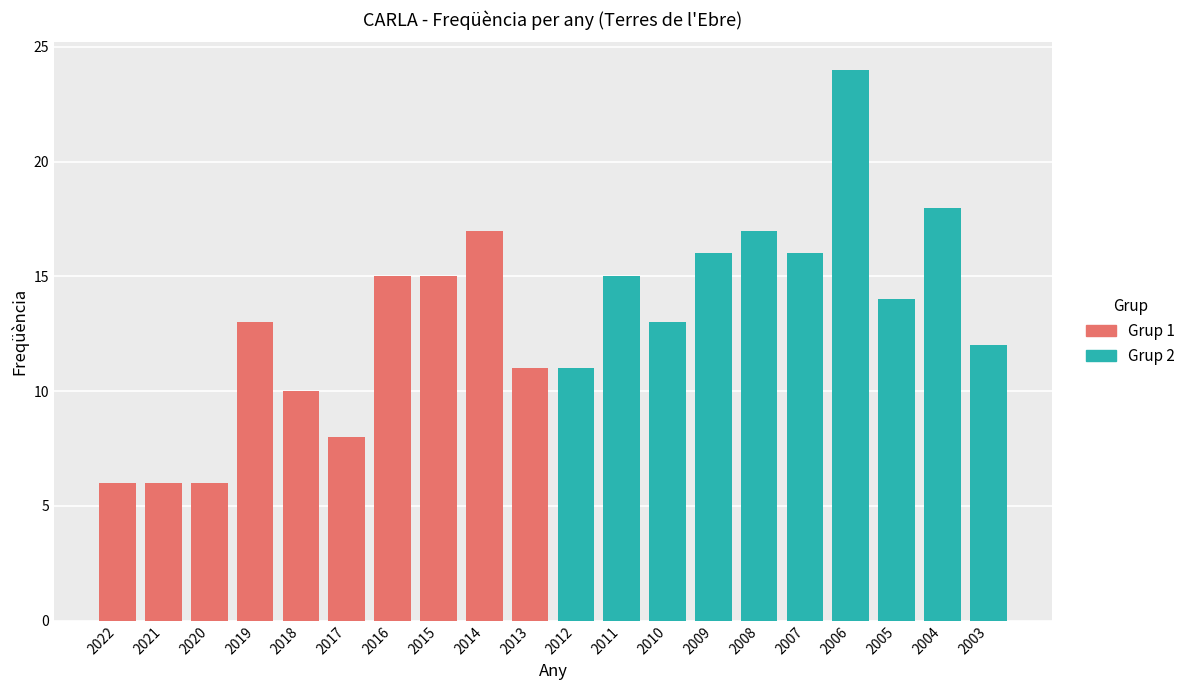

Reading left to right, list all the values displayed in this chart.

6	6	6	13	10	8	15	15	17	11	11	15	13	16	17	16	24	14	18	12